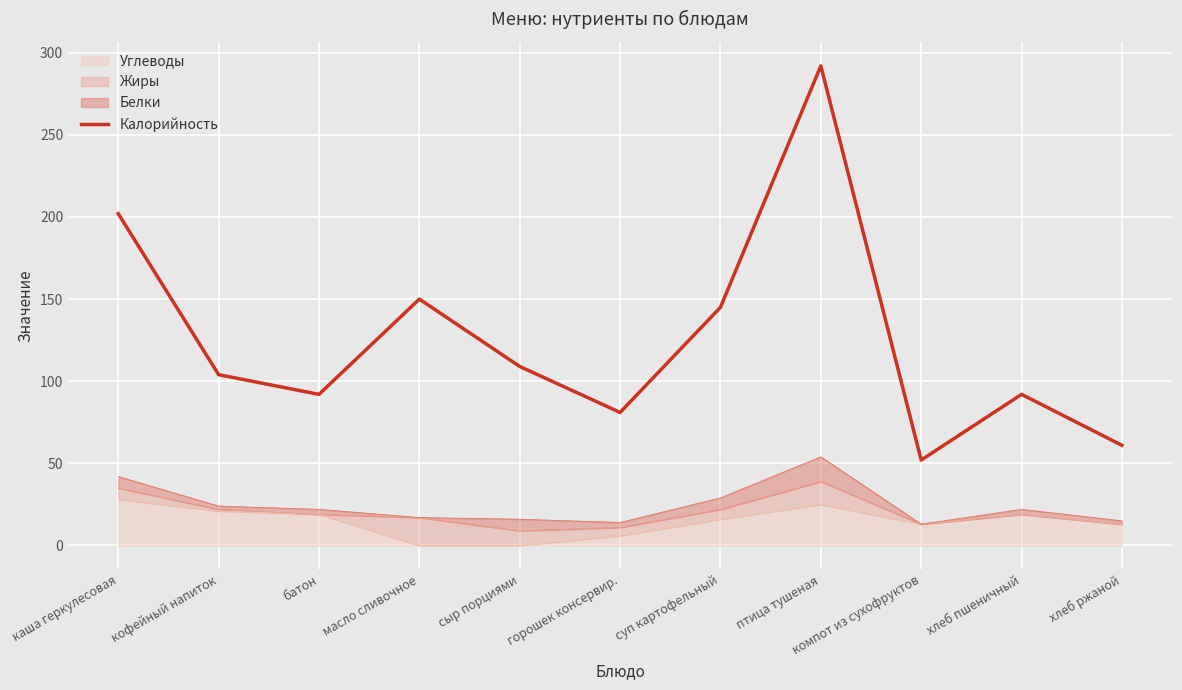

Does the chart display data point markers on the line(s)?

No